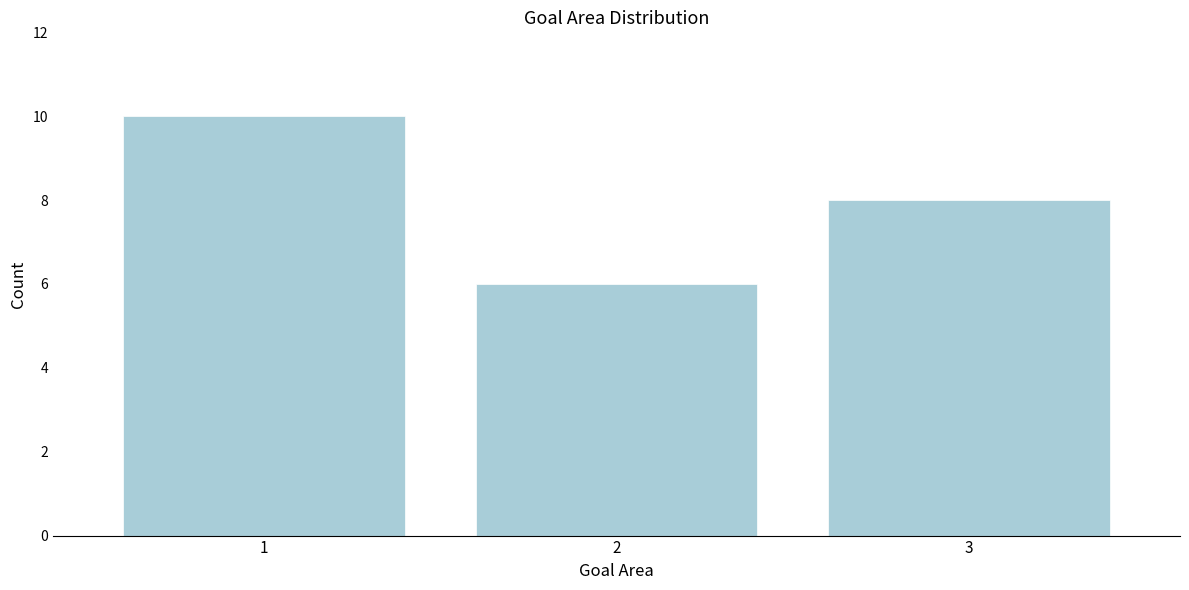

Reading left to right, what are all the values shown in this chart?

10	6	8